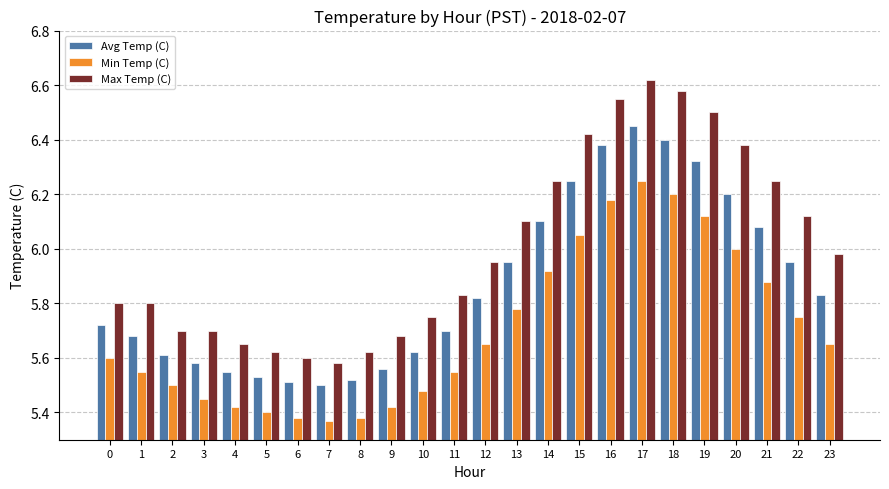

What is the total value across all series at 20?

18.6